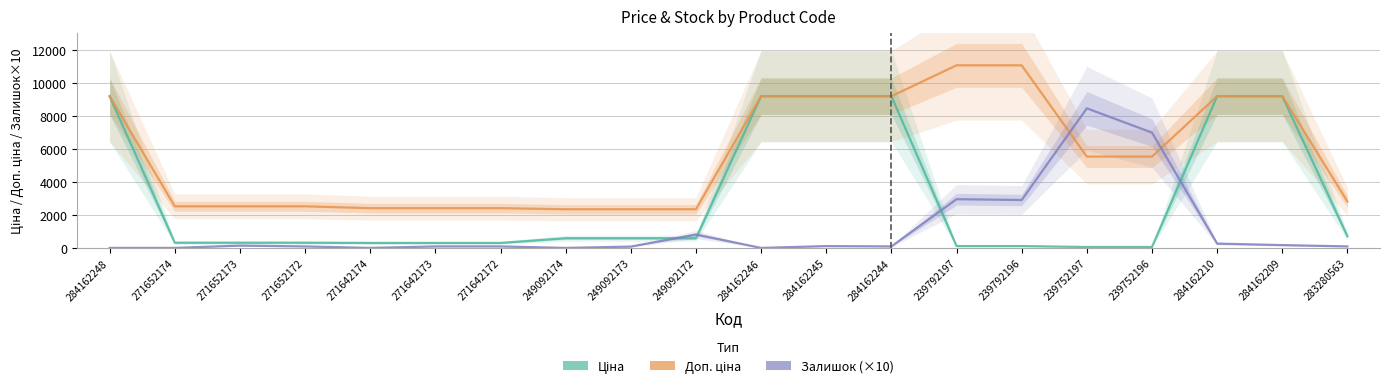

Where is the first local maximum for Залишок?

271652173